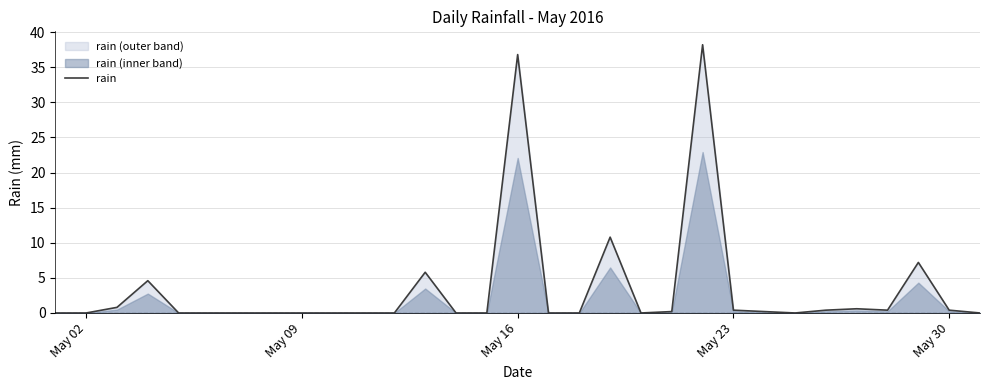

What is the difference between the maximum and minimum values?

38.2